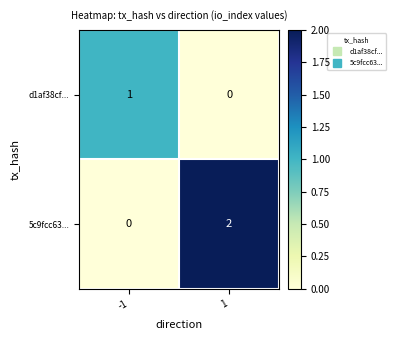

Rank the series at 1 from lowest to highest value.

d1af38cf..., 5c9fcc63...